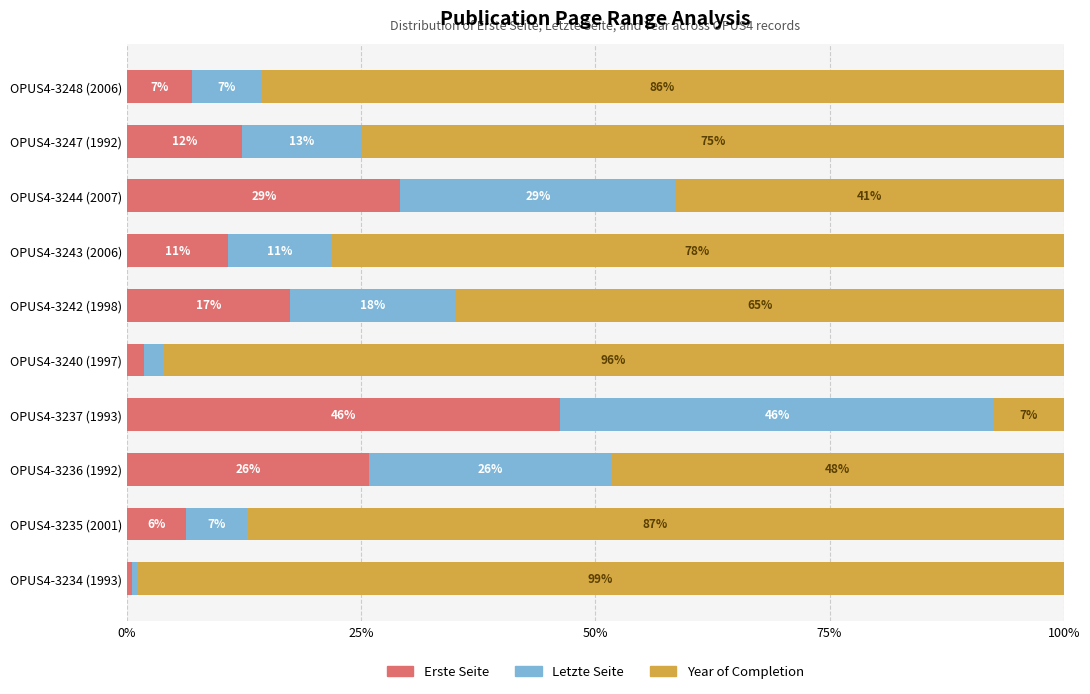

What are all the series names shown in the legend?

Erste Seite, Letzte Seite, Year of Completion